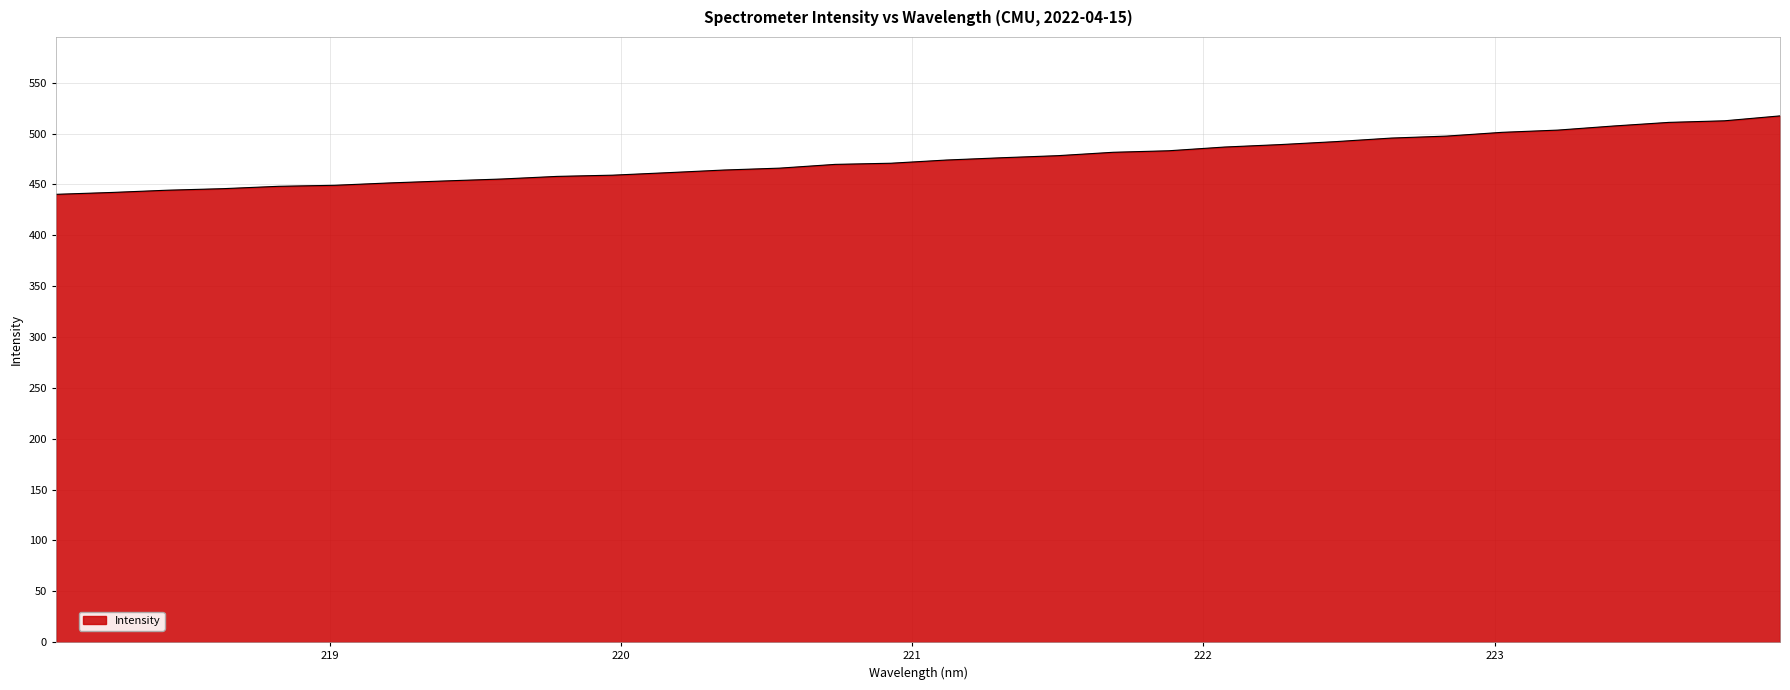

What is the smallest value displayed?

440.3